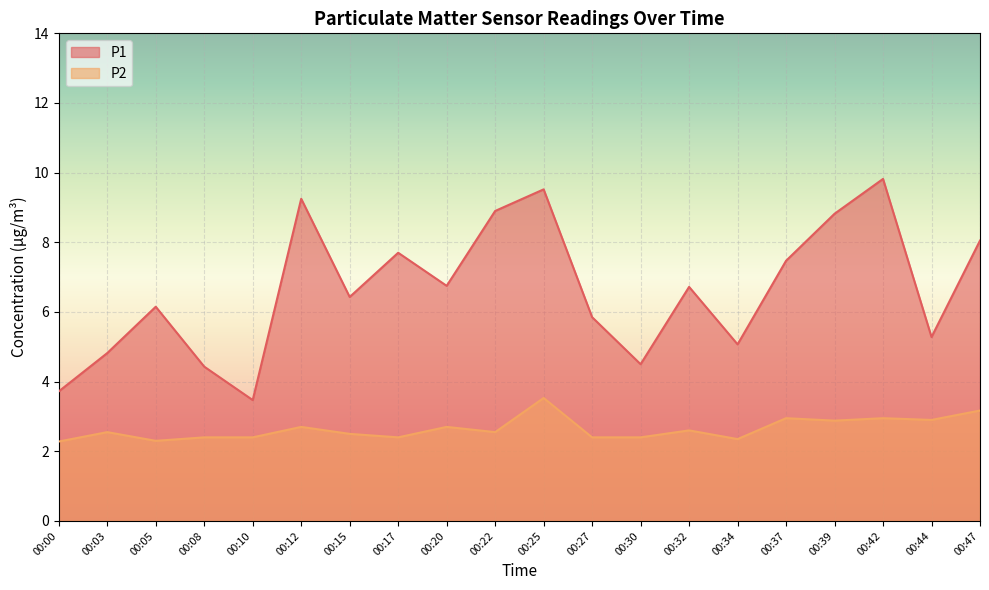

Which has a higher value, 00:05 or 00:30?

00:05